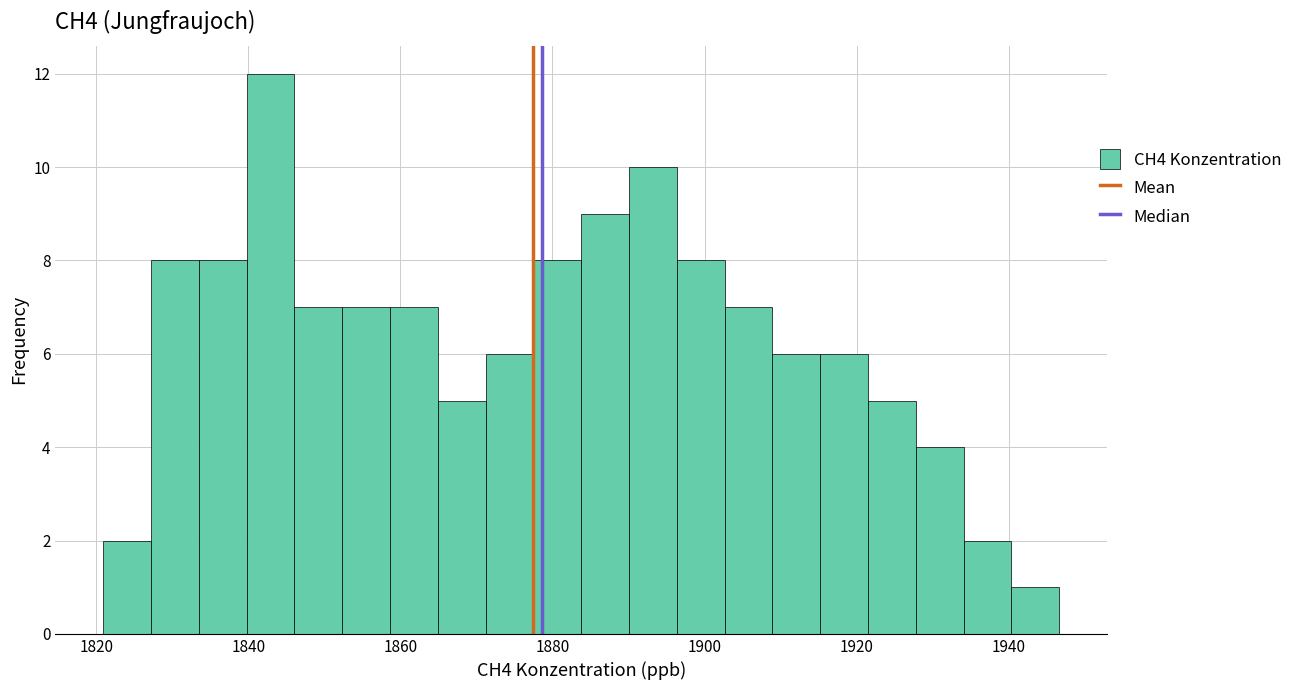

Around what value on the x-axis is the tallest bar? Give the approximate position of its centre, as read against the axis.

1842